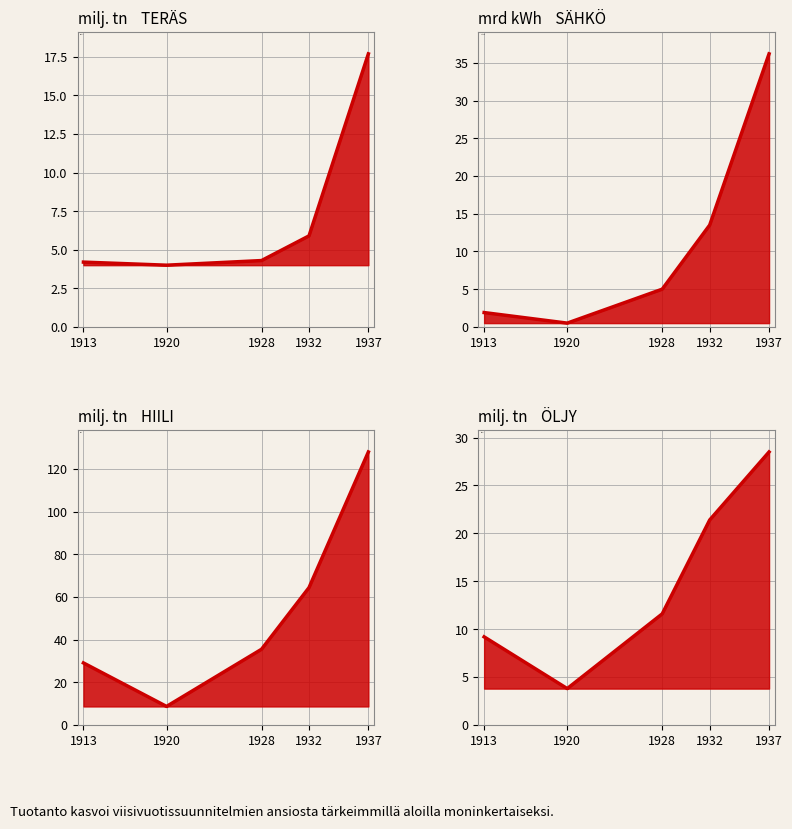

True or false: HIILI and TERÄS intersect in this chart.

False